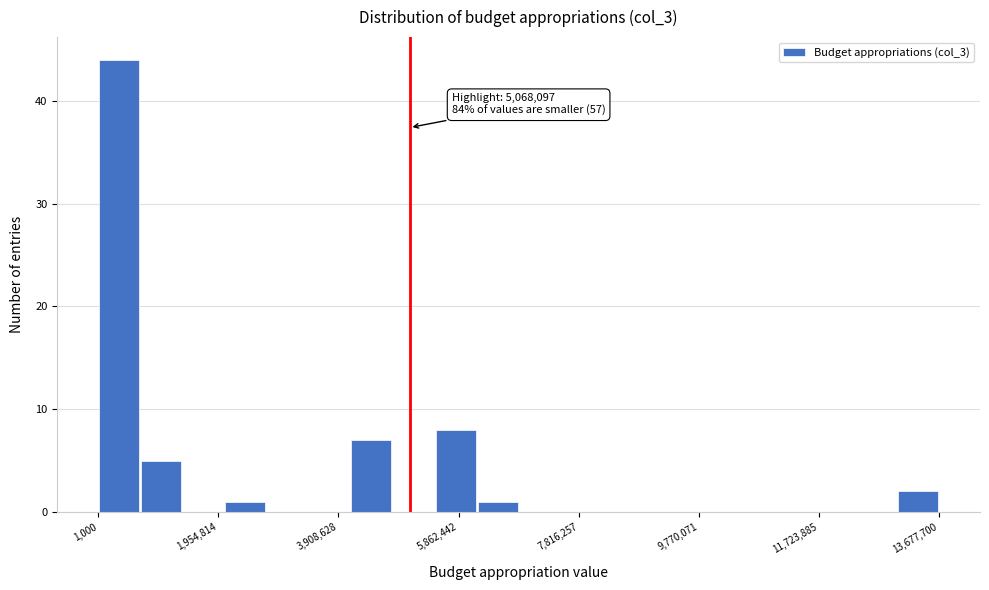

Read against the x-axis, roughly where is the centre of the tallest bar?

400000